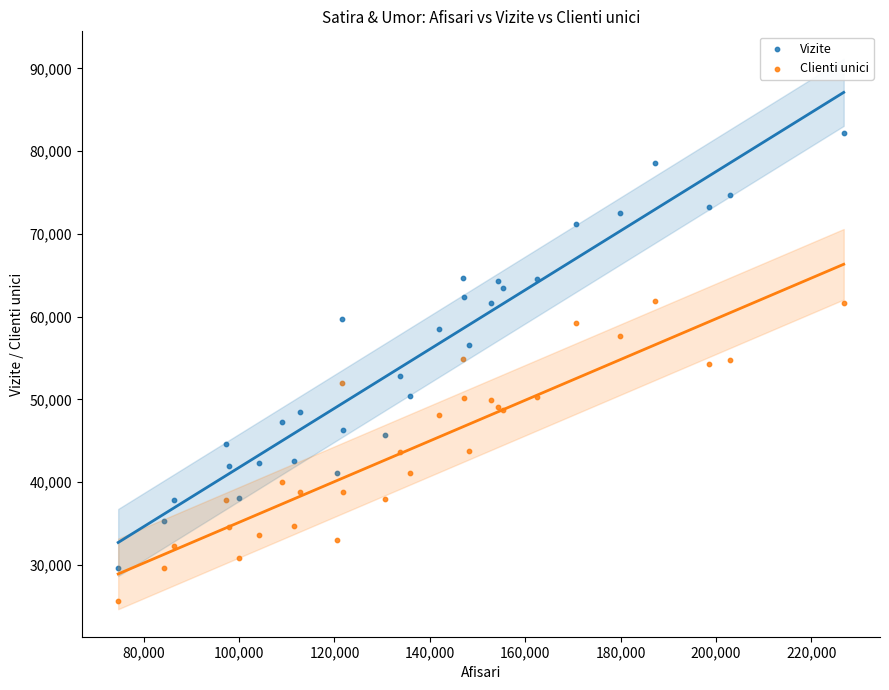

Which series reaches the minimum Y coordinate?

Clienti unici